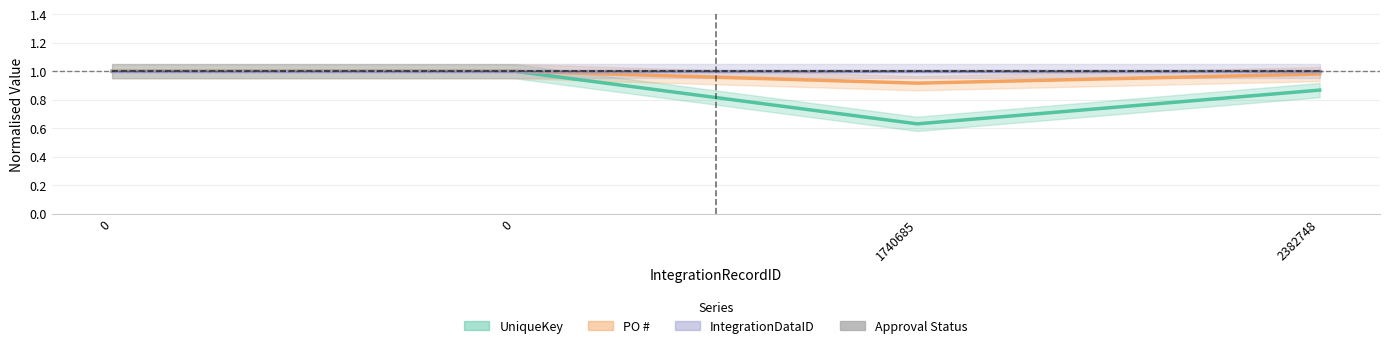

What is the value of the UniqueKey point at the 3rd from the left?

0.6